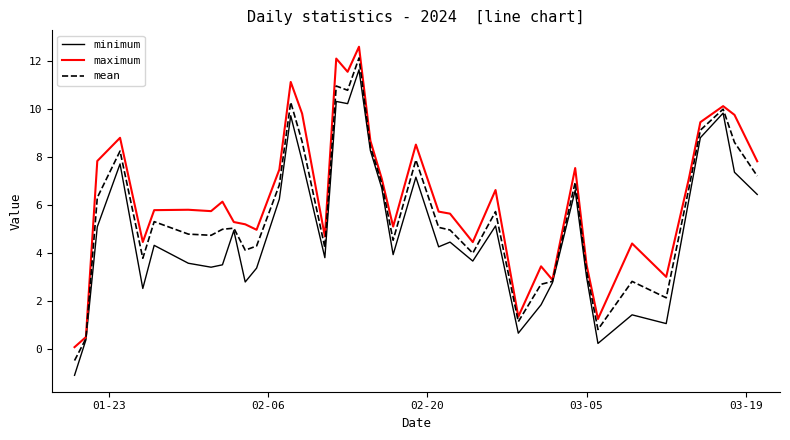

What is the maximum value shown in the chart?

12.6